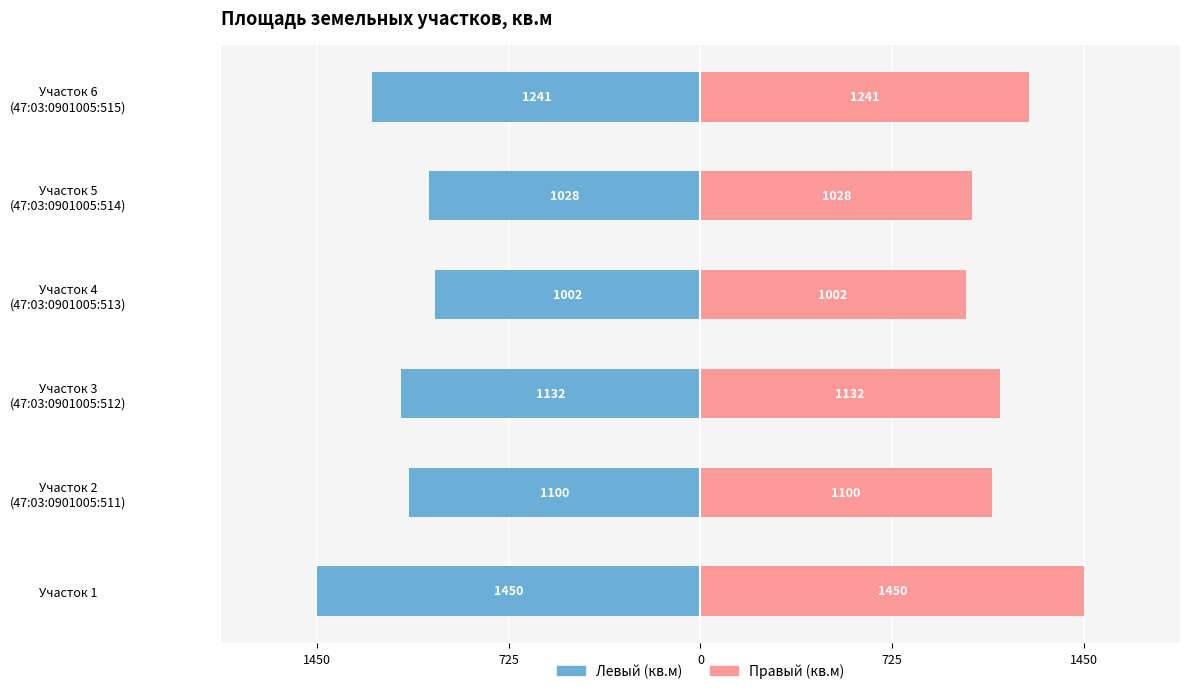

What is the label of the 3rd bar from the right?

Участок 4 (47:03:0901005:513)